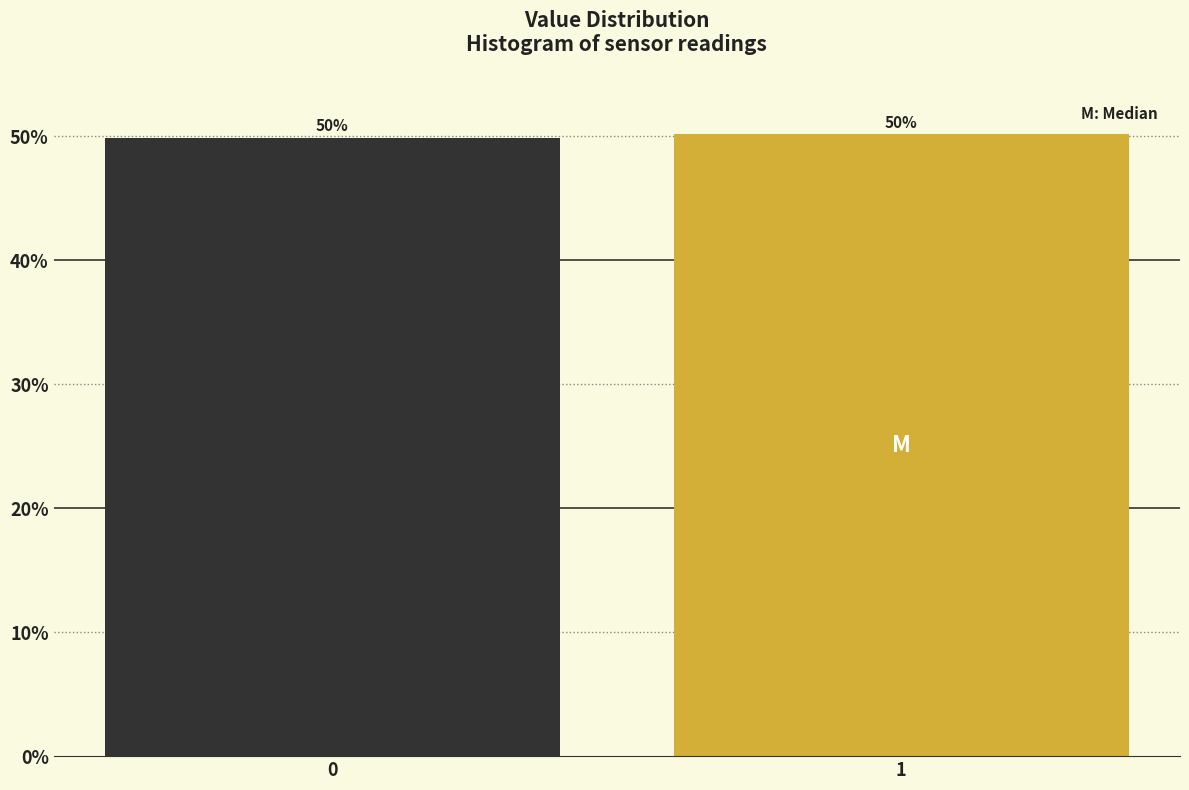

The chart shows a value of 49.8 at 0. True or false?

True